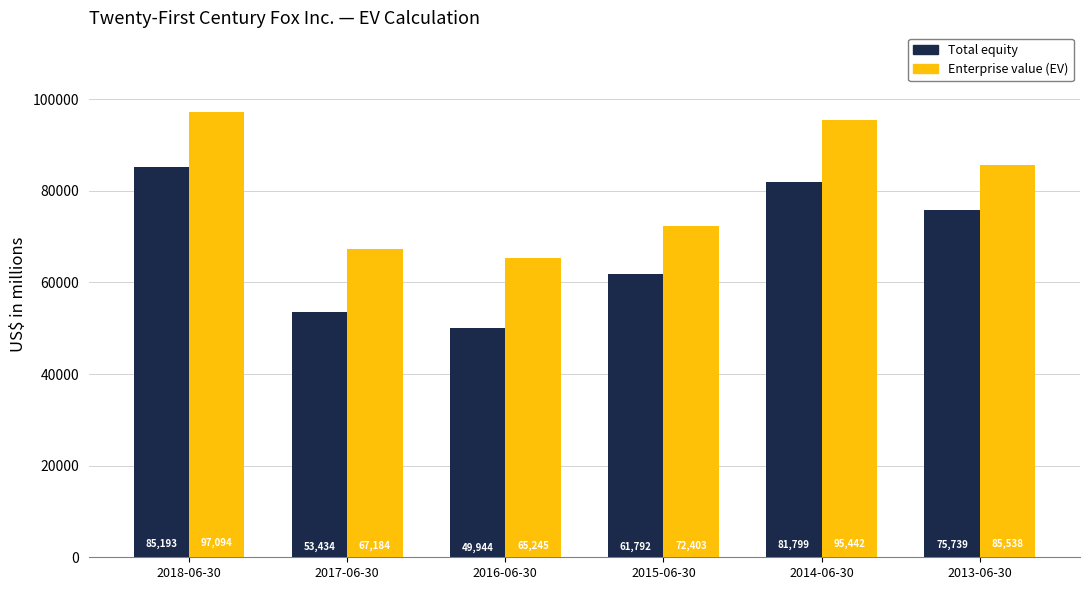

What is the highest value of the Enterprise value (EV) series?

97094